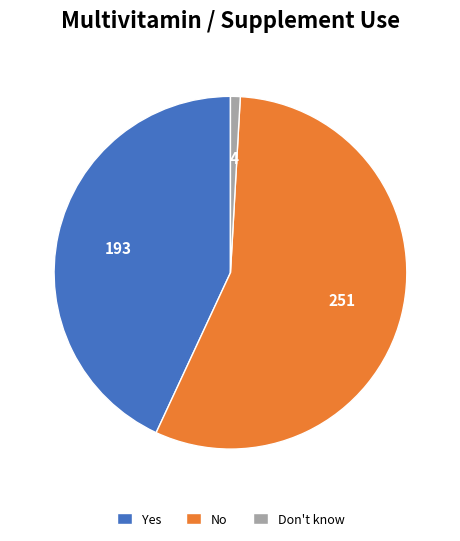

True or false: Yes accounts for 37% of the total.

False